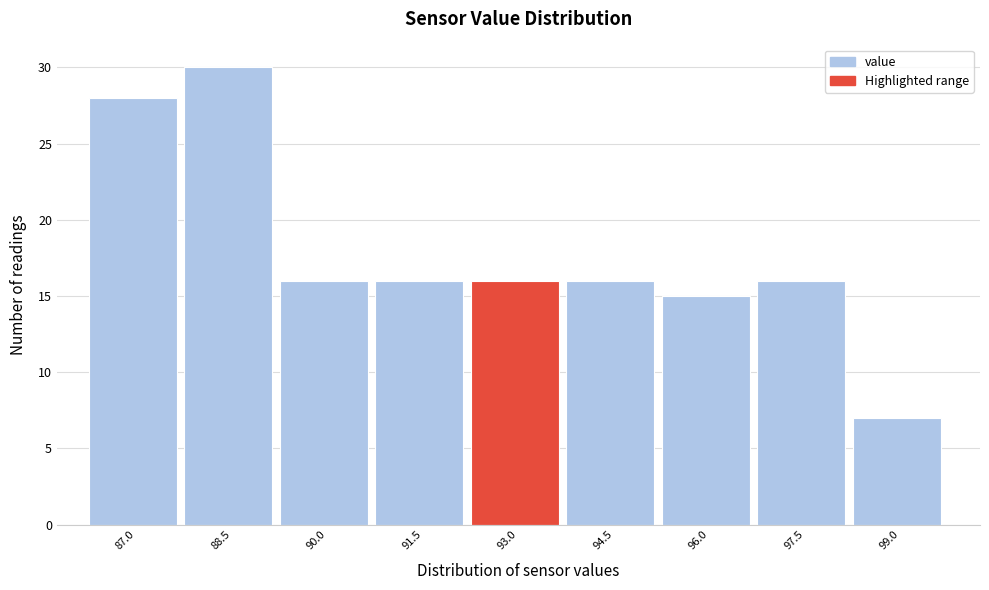

Reading left to right, extract all data points from this chart.

87.0=28	88.5=30	90.0=16	91.5=16	93.0=16	94.5=16	96.0=15	97.5=16	99.0=7